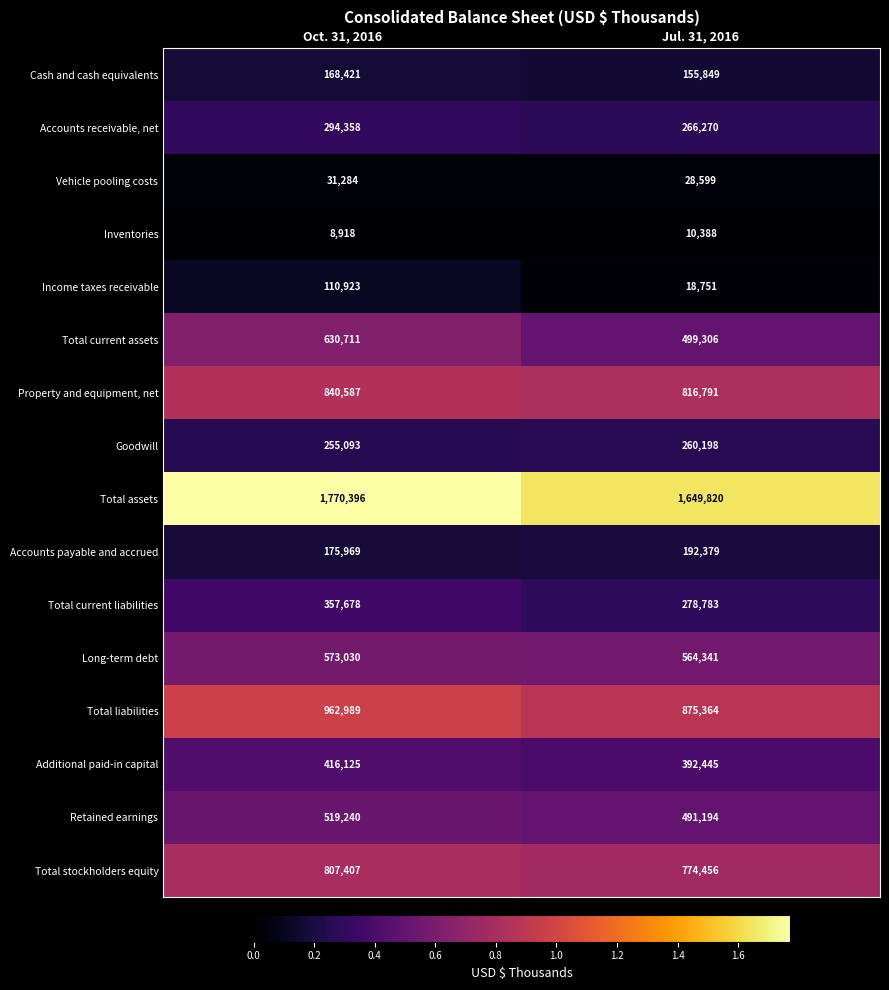

What is the minimum value for Total current liabilities?

278783